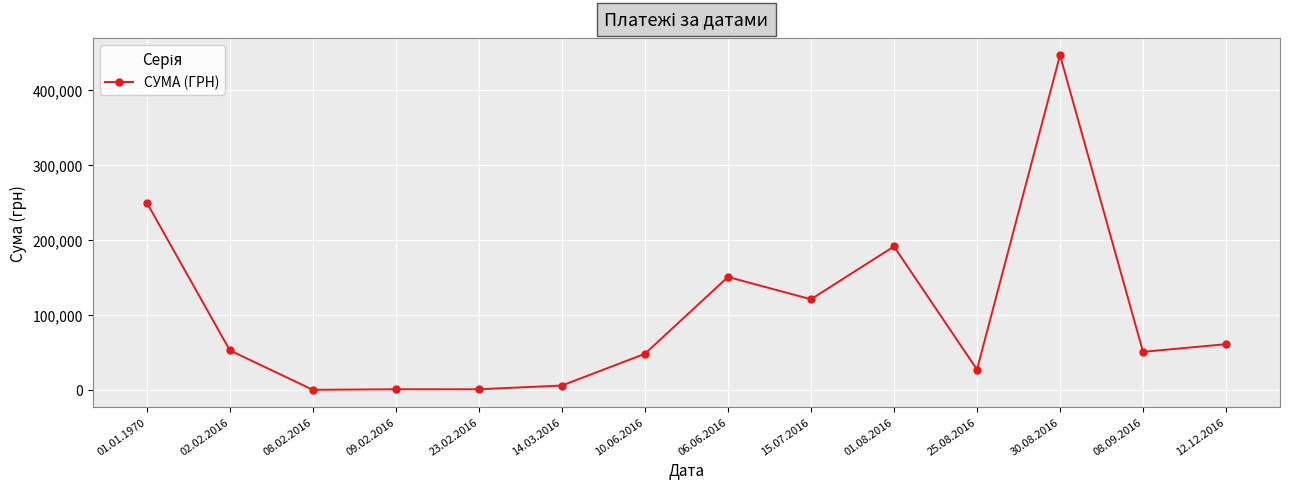

What is the value of the 14th point from the left?

61047.8